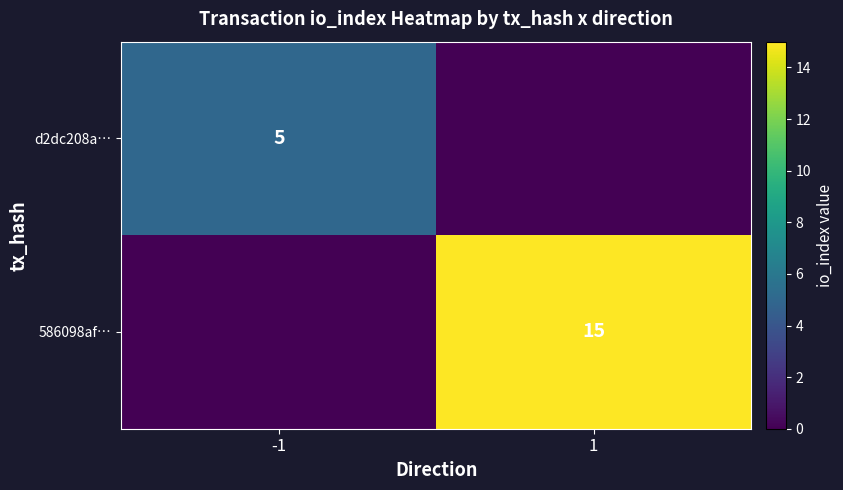

Is it true that 586098af… equals 8 at 1?

False